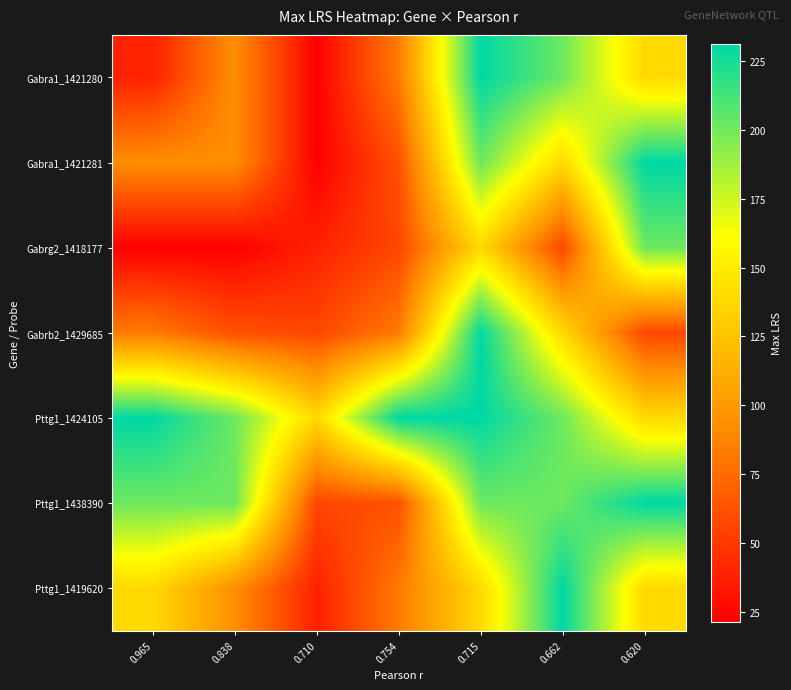

How many data points does each series have?

7